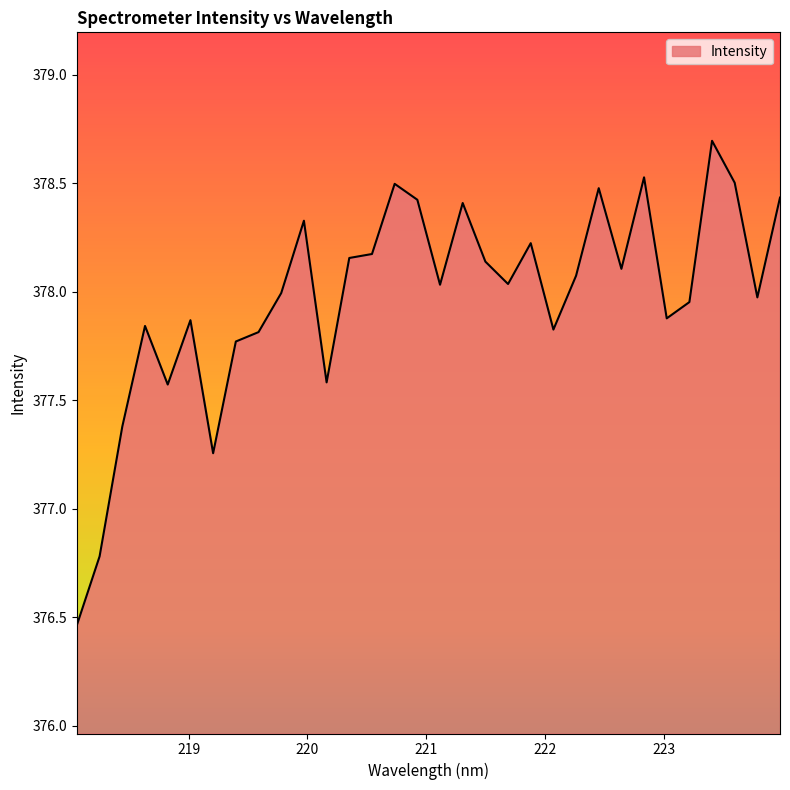

How many lines are shown in the chart?

1